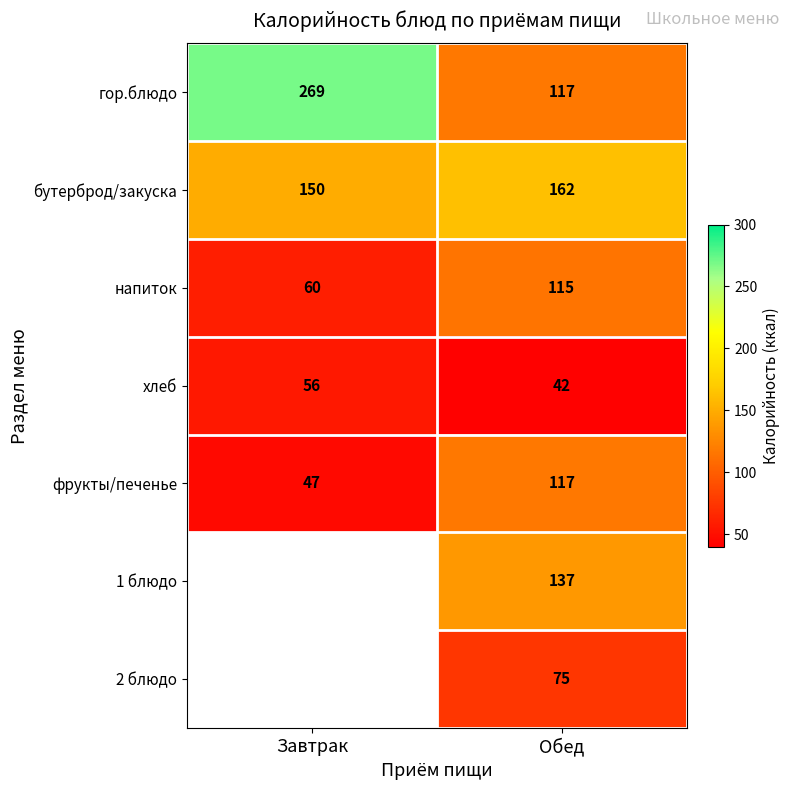

What is the spread (max minus min) of values at Обед?

120